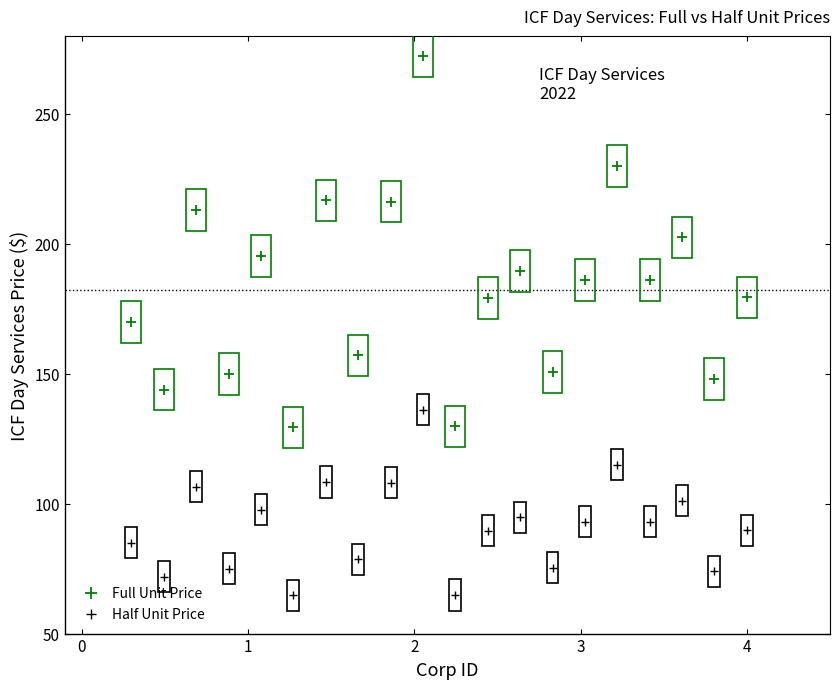

Which series has the largest Y range (max minus min)?

Full Unit Price